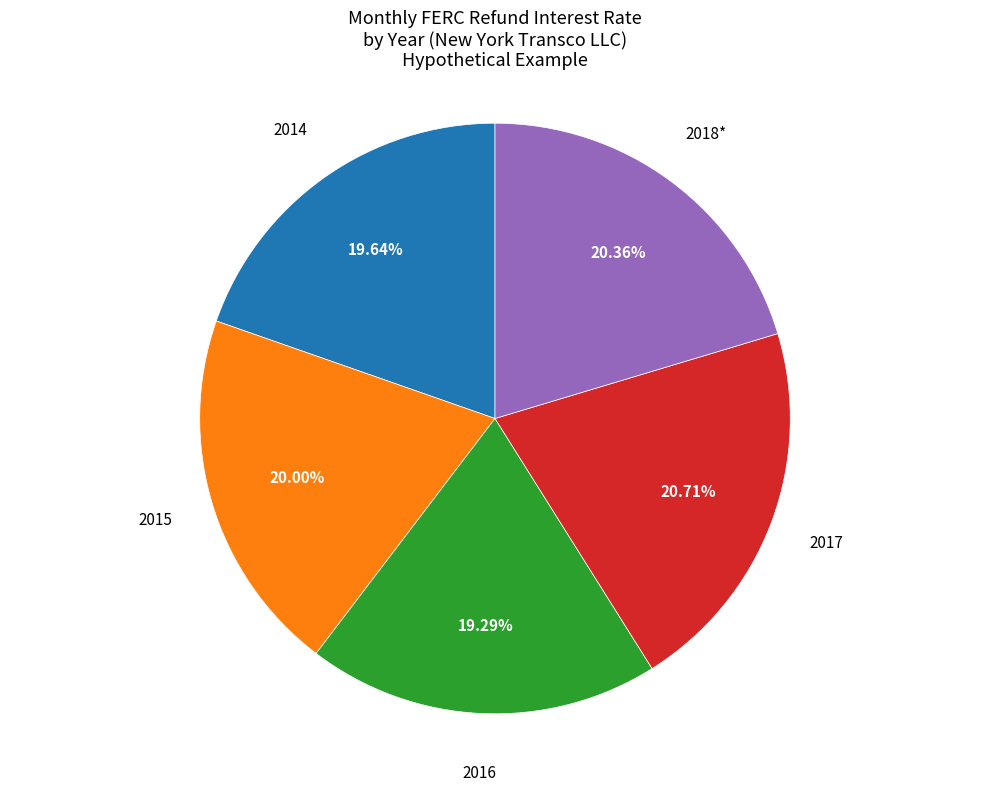

What is the total percentage of 2018* and 2017?

41.1%